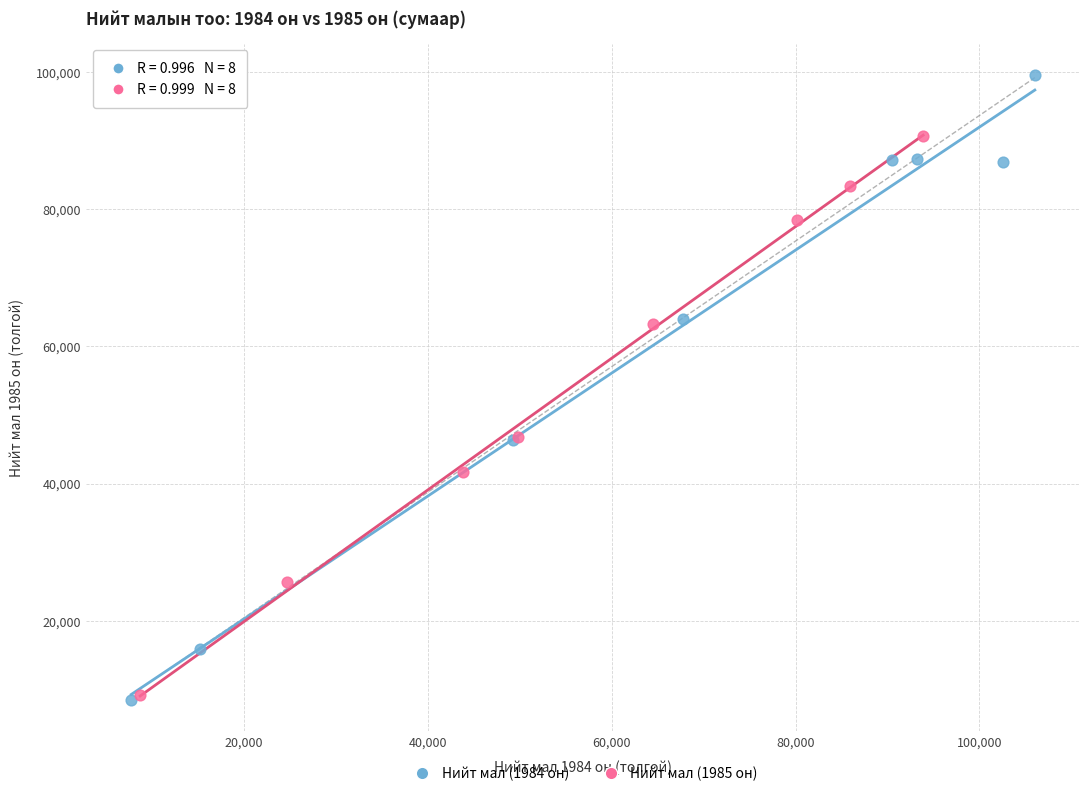

Which series contains the highest Y value?

Нийт мал (1984 он)